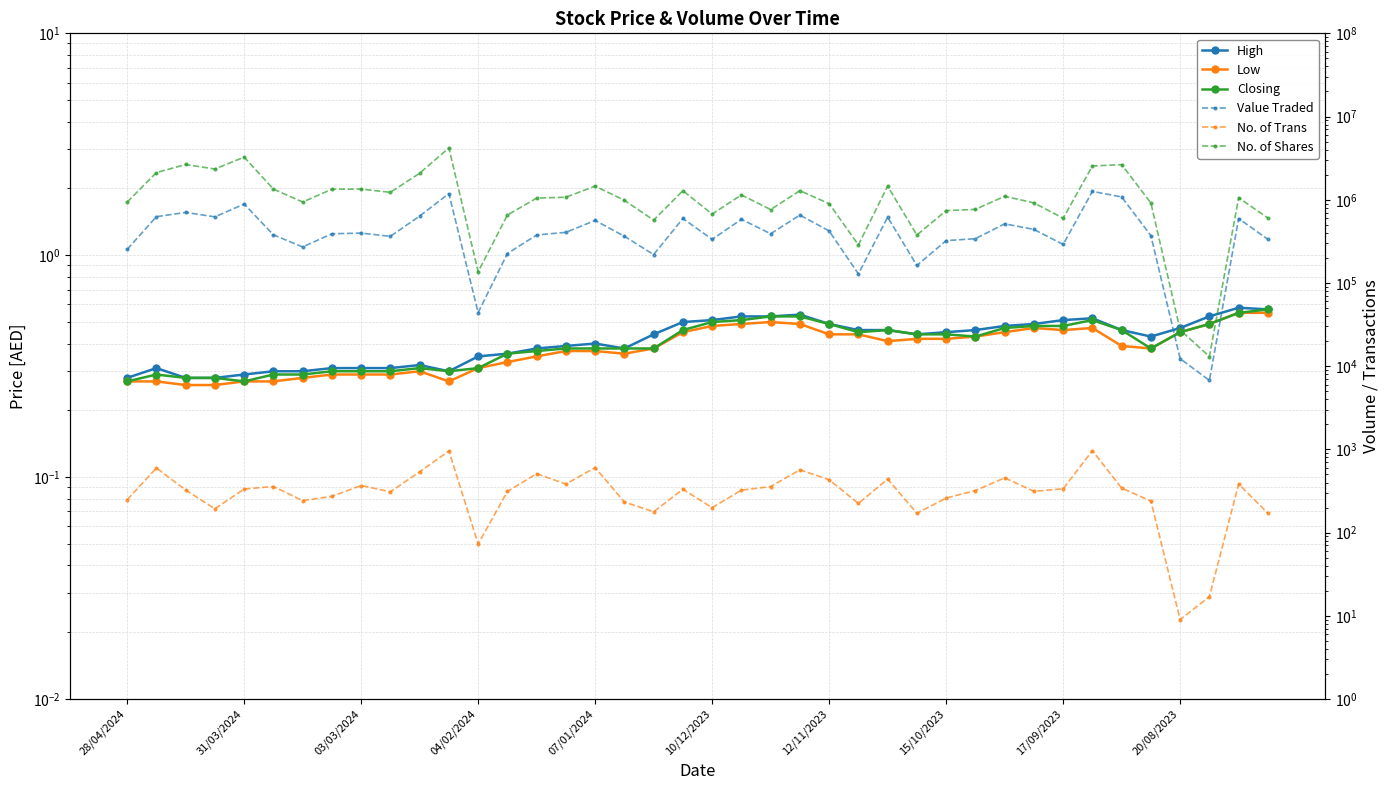

How many interior local valleys does the No. of Shares series have?

11